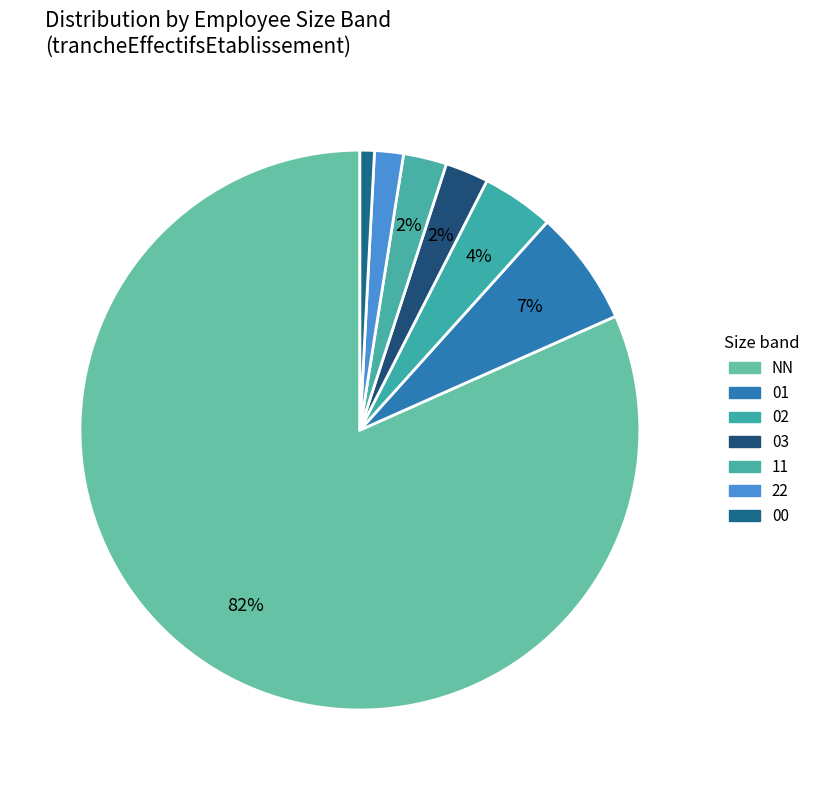

True or false: 02 accounts for 4% of the total.

True